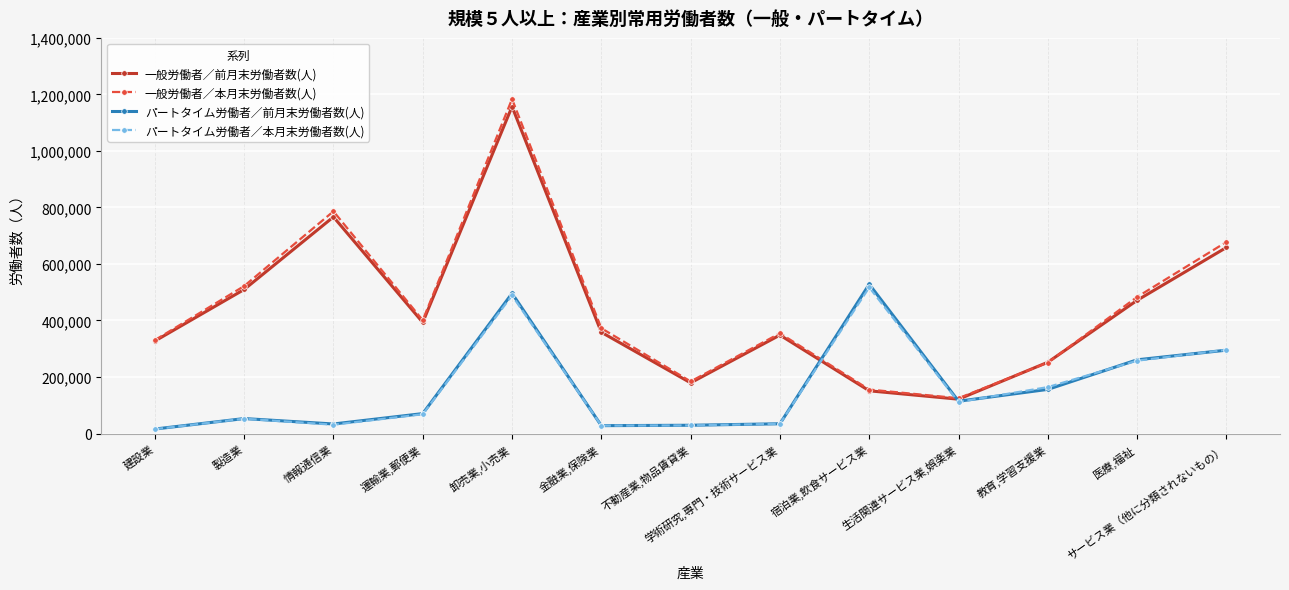

Where is the first local minimum for パートタイム労働者／本月末労働者数(人)?

情報通信業